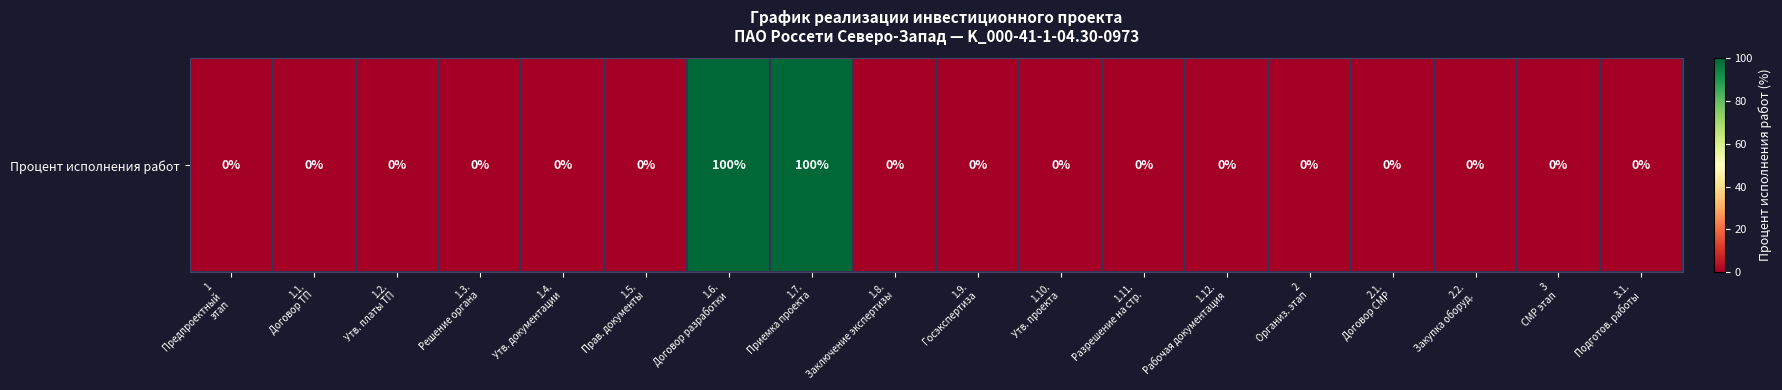

List the labels in order of value, largest first.

1.6.
Договор разработки, 1.7.
Приемка проекта, 1
Предпроектный
этап, 1.1.
Договор ТП, 1.2.
Утв. платы ТП, 1.3.
Решение органа, 1.4.
Утв. документации, 1.5.
Прав. документы, 1.8.
Заключение экспертизы, 1.9.
Госэкспертиза, 1.10.
Утв. проекта, 1.11.
Разрешение на стр., 1.12.
Рабочая документация, 2
Организ. этап, 2.1.
Договор СМР, 2.2.
Закупка оборуд., 3
СМР этап, 3.1.
Подготов. работы